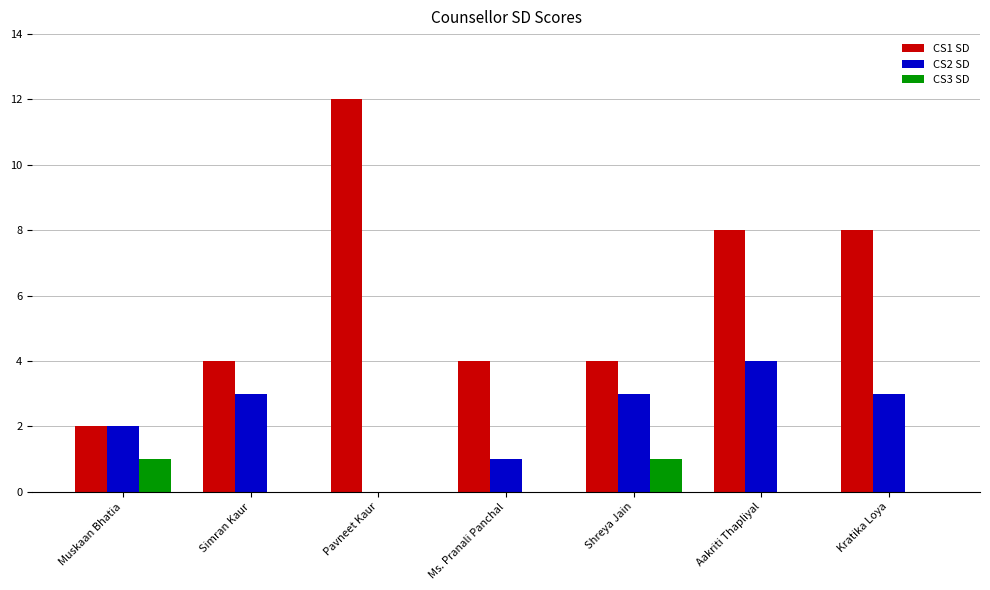

Which series changed the most between Simran Kaur and Ms. Pranali Panchal?

CS2 SD